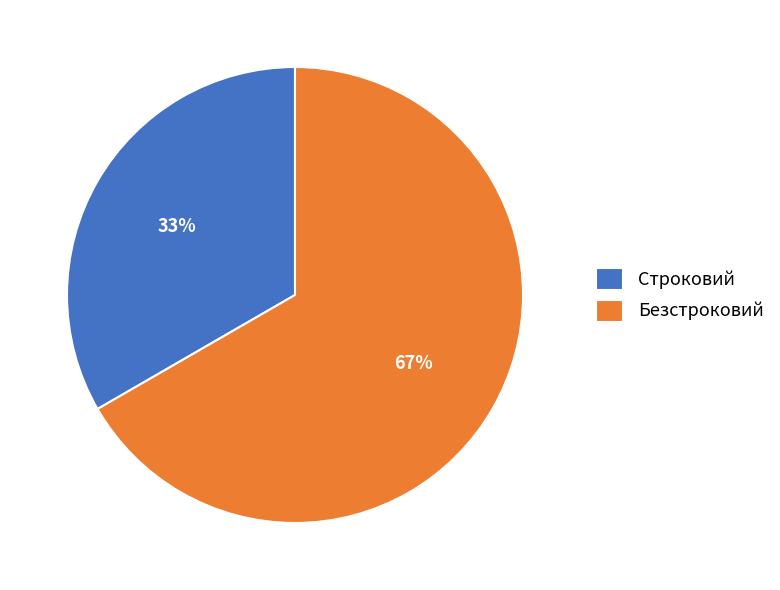

Which category accounts for the majority?

Безстроковий